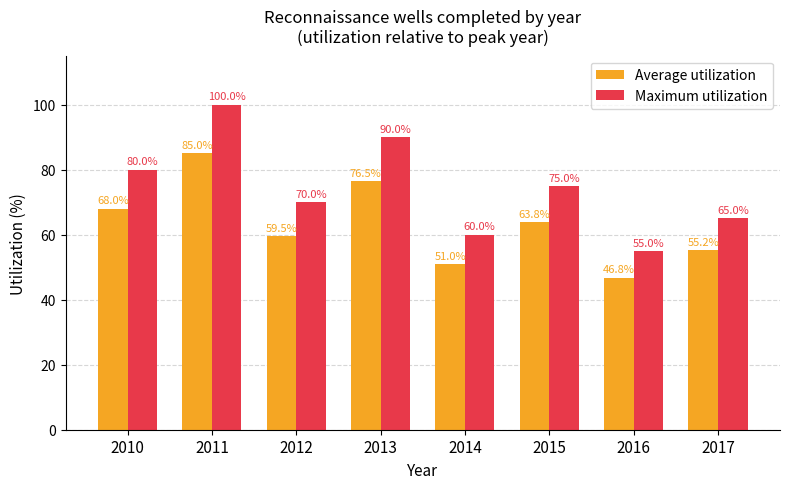

At how many categories does at least one series exceed 59?

7